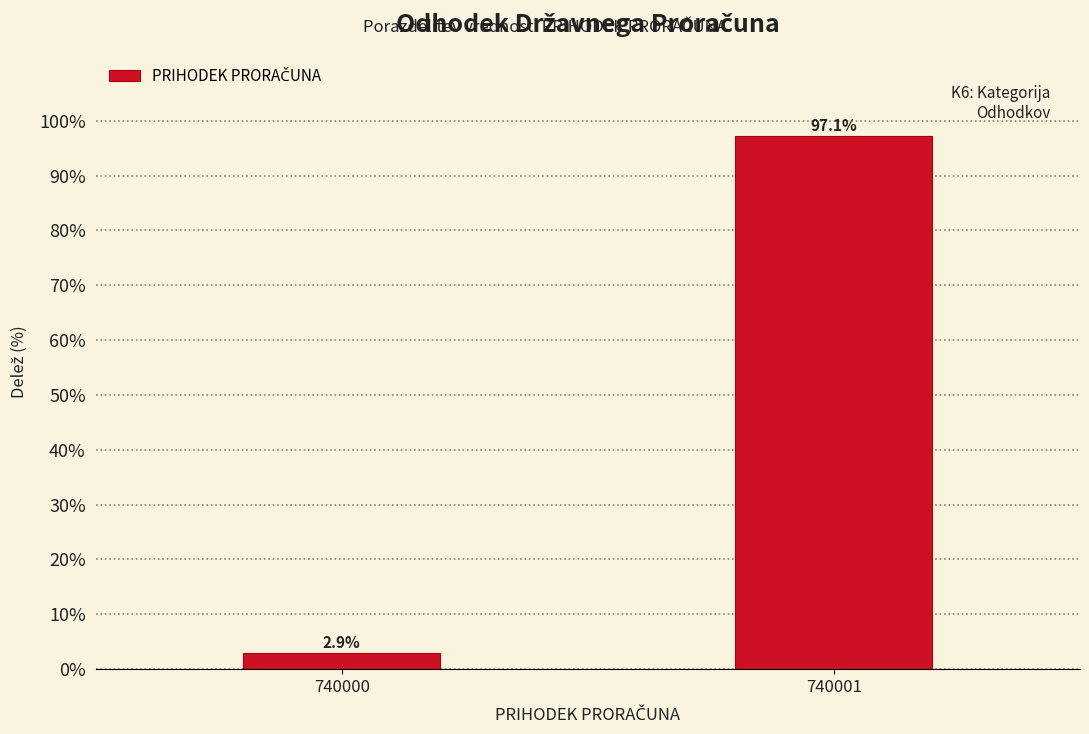

Reading right to left, list all the values displayed in this chart.

97.1	2.9